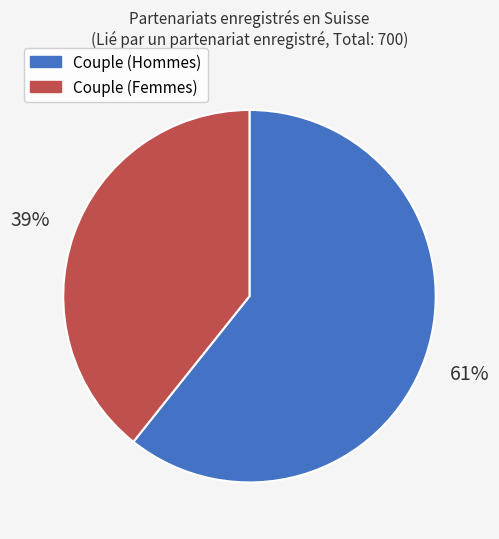

Which category has the biggest portion of the pie?

Couple (Hommes)